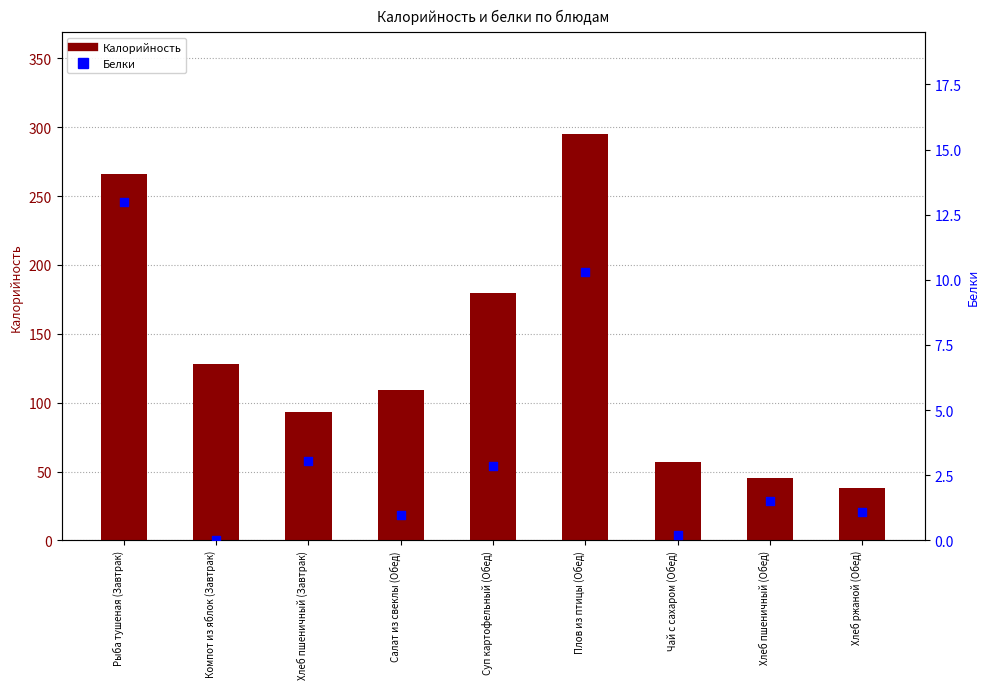

Which series has the widest spread of Y values?

Калорийность